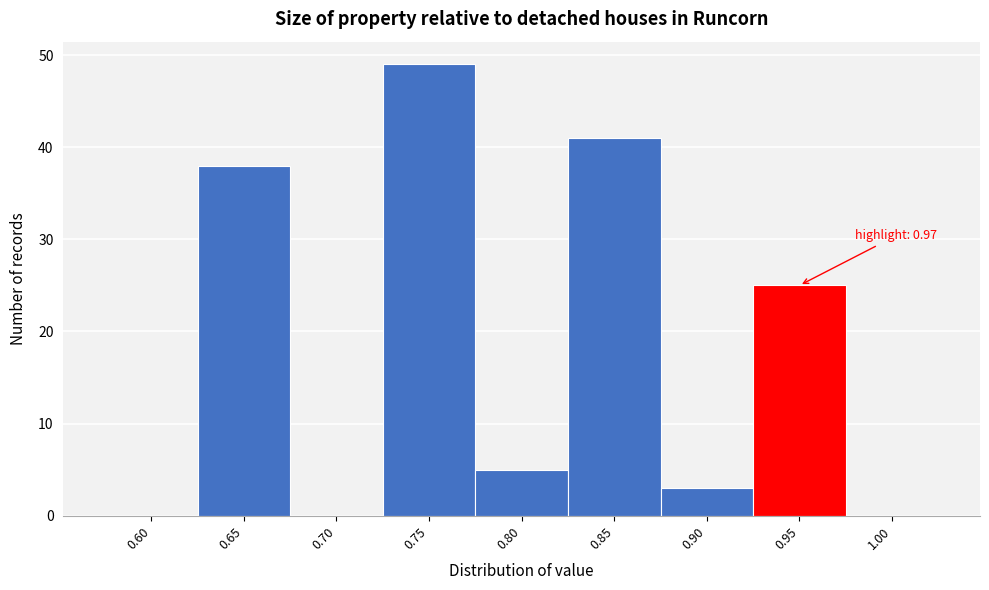

Reading left to right, extract all data points from this chart.

0.60=0	0.65=38	0.70=0	0.75=49	0.80=5	0.85=41	0.90=3	0.95=25	1.00=0